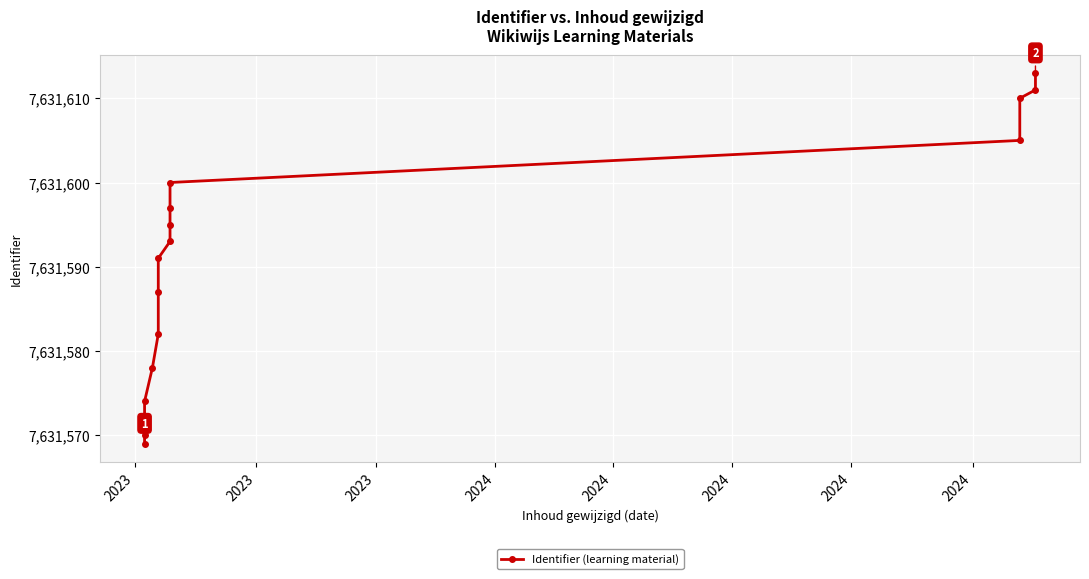

Where does the data first go above 7631593?

9